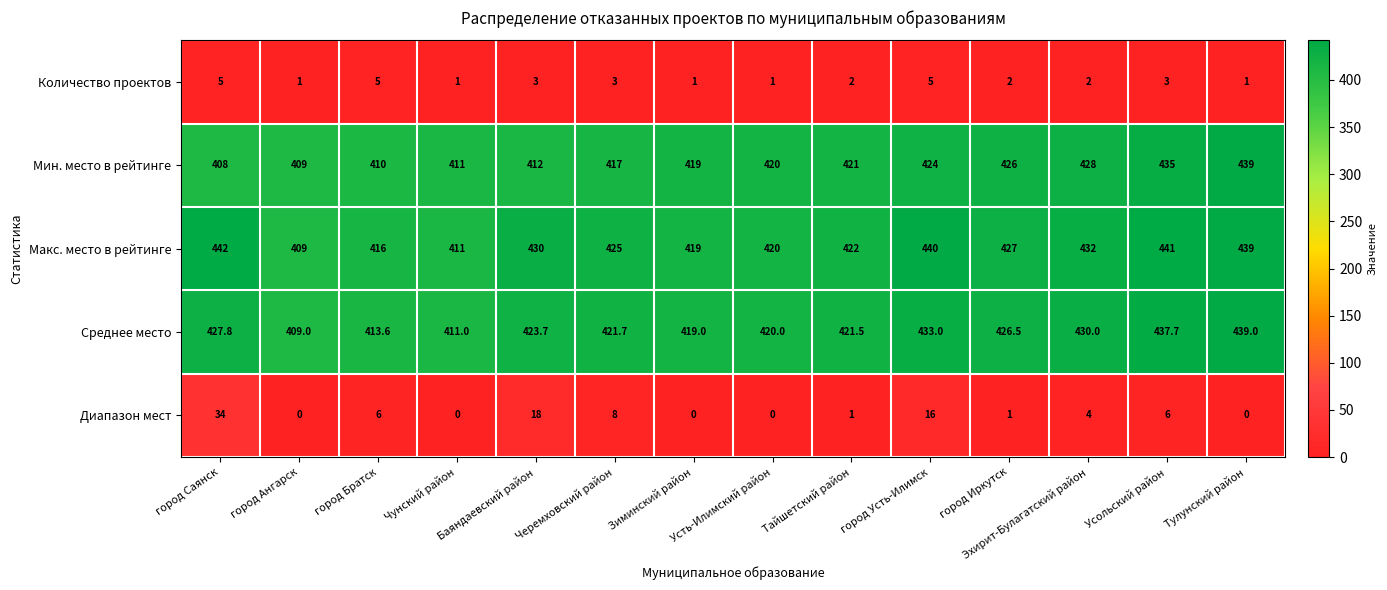

What is the sum of the Количество проектов values at Усть-Илимский район and Тайшетский район?

3.0